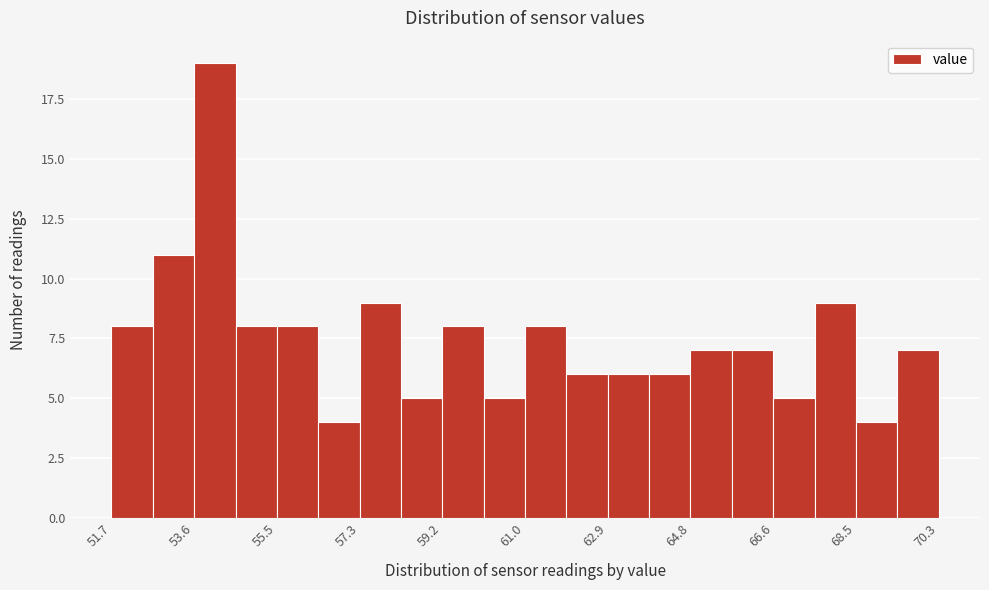

Which range on the x-axis has the tallest bar?

53.6 to 54.6